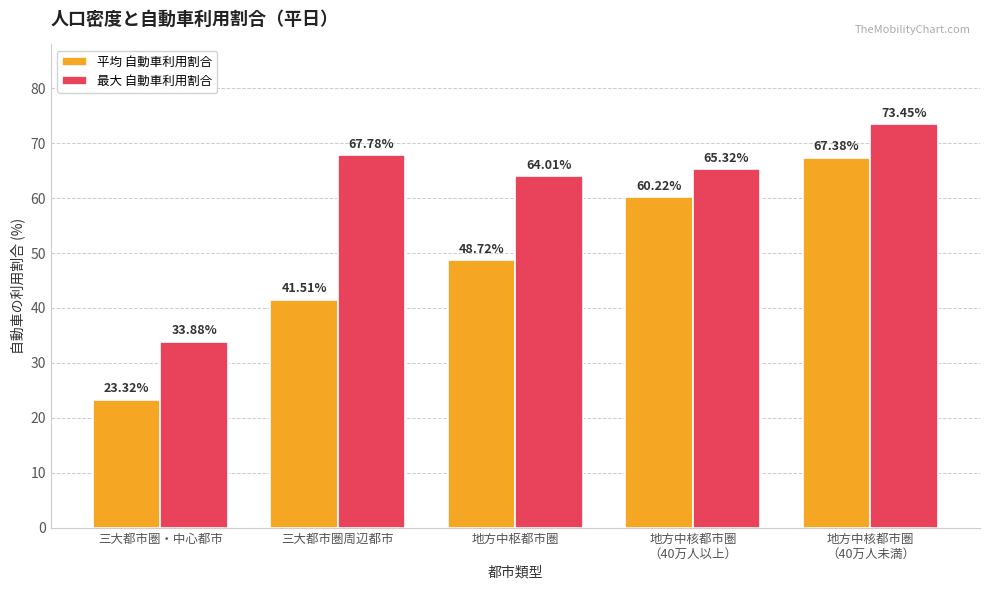

True or false: 最大 自動車利用割合 has a value of 67.8 at 三大都市圏周辺都市.

True